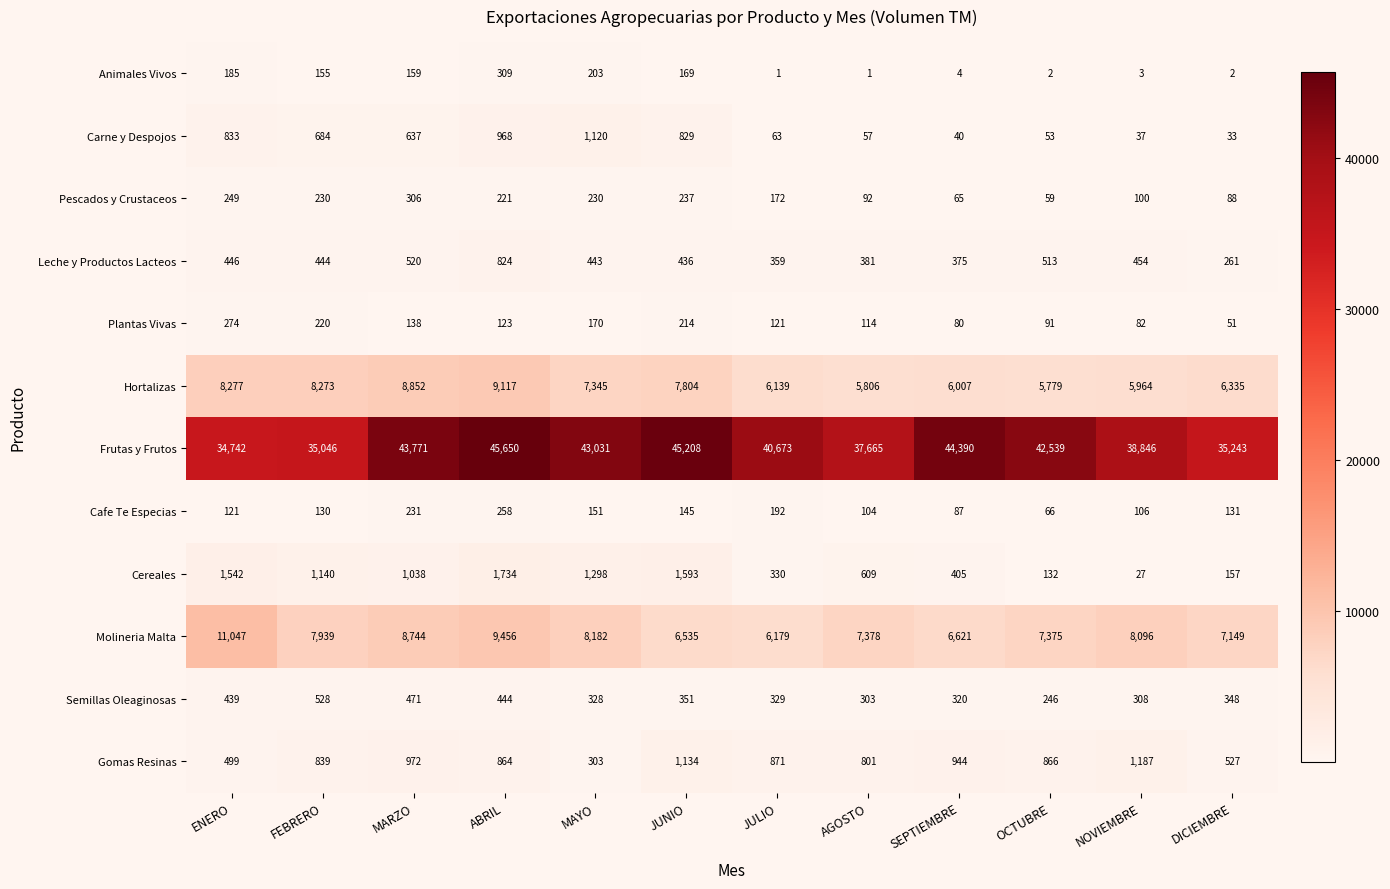

Which series changed the most between MARZO and JULIO?

Frutas y Frutos